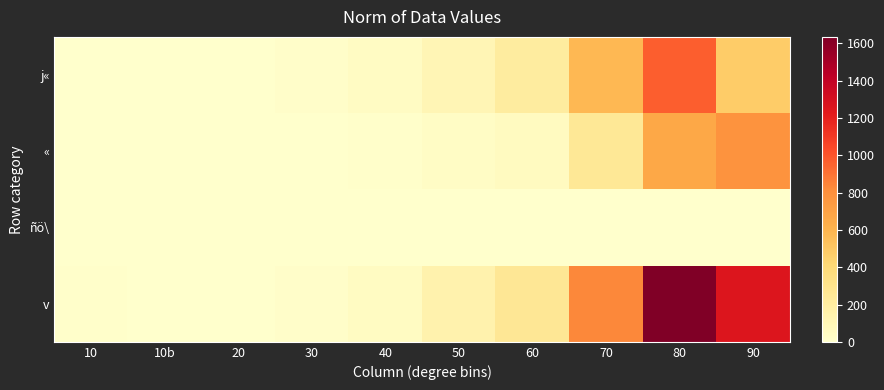

Between 10b and 90, which series saw the biggest shift?

v